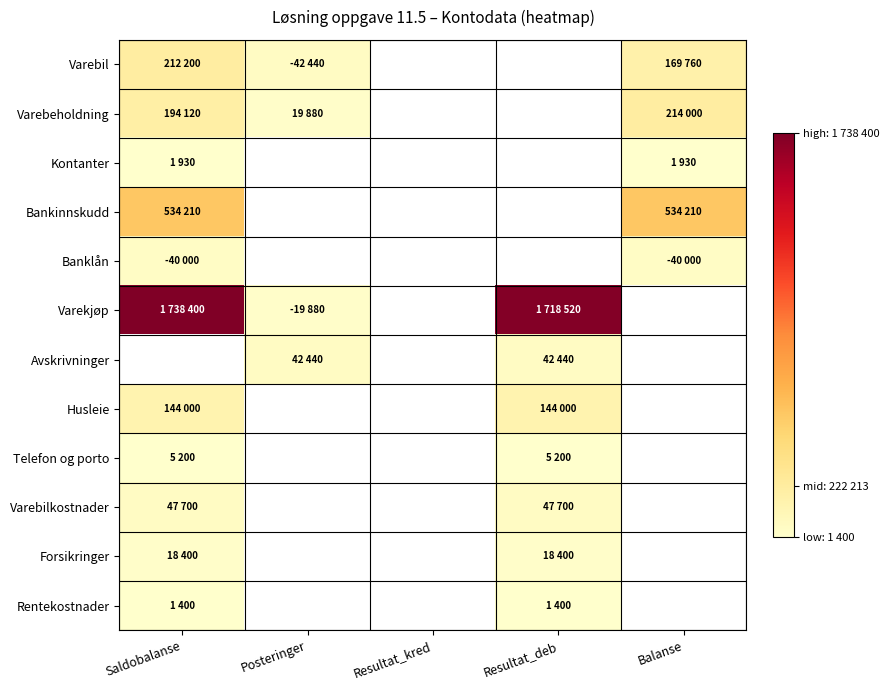

What is the highest value of the Bankinnskudd series?

534210.0